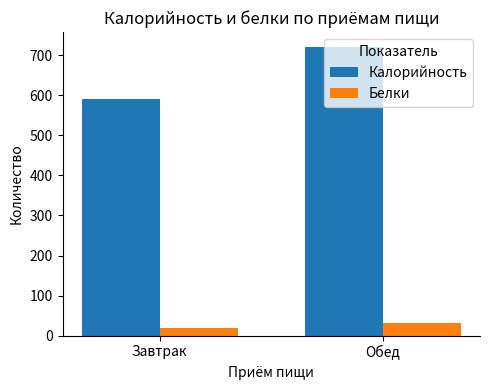

Rank the series at Завтрак from lowest to highest value.

Белки, Калорийность